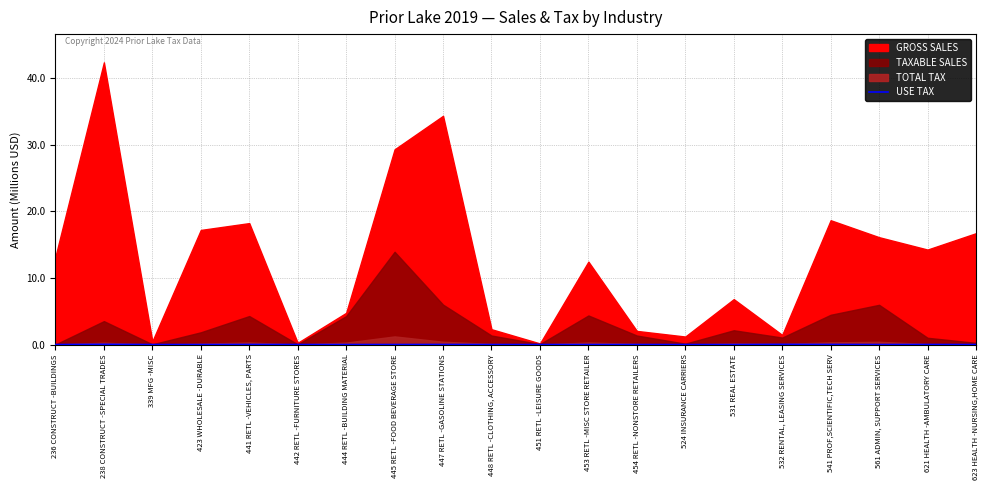

The value at 442 RETL -FURNITURE STORES is 0.0. True or false?

True